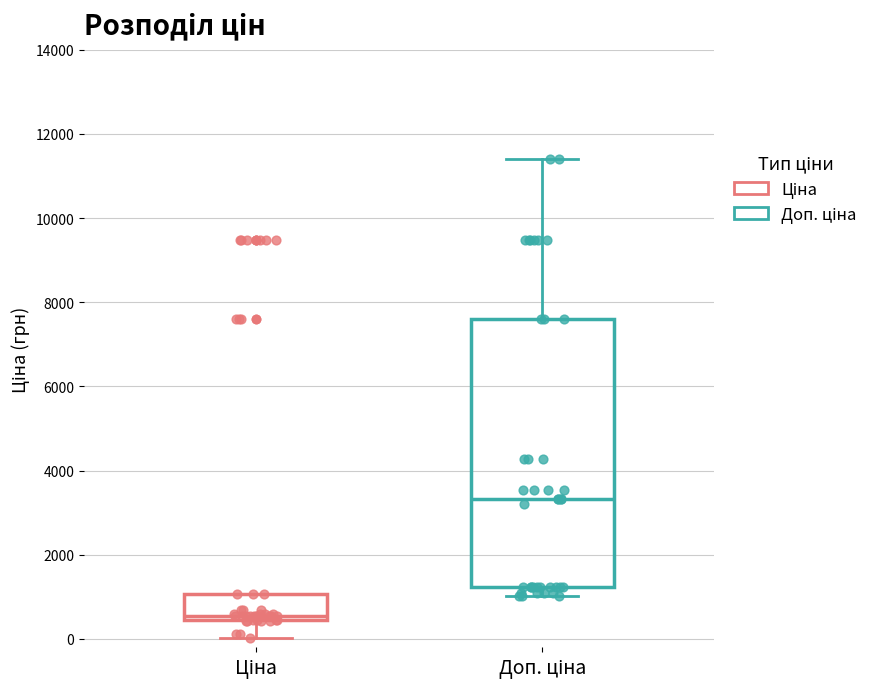

Reading left to right, read every box against the y-axis: the position of its median line, the range the box covers, and the ends of its whiskers. The values are not printed on the chart, so give them approximately, as read against the axis.

Ціна: median 600, box 400 to 1000, whiskers 0 to 1000
Доп. ціна: median 3400, box 1200 to 7600, whiskers 1000 to 11400